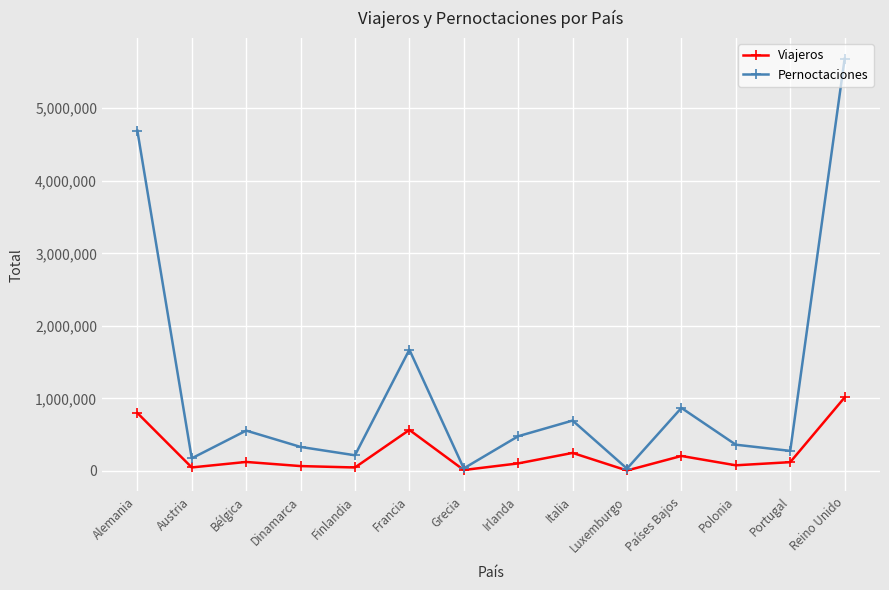

What position from the left is Dinamarca?

4